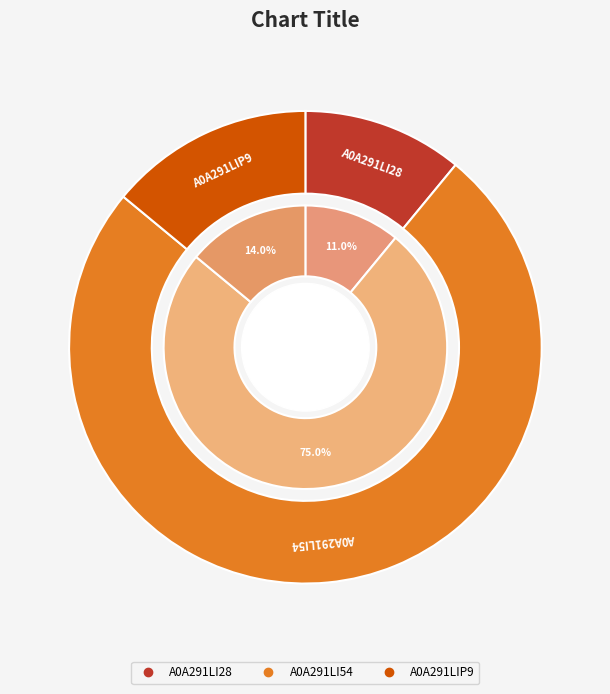

To the nearest percent, what percentage of the pie is A0A291LI28?

11%